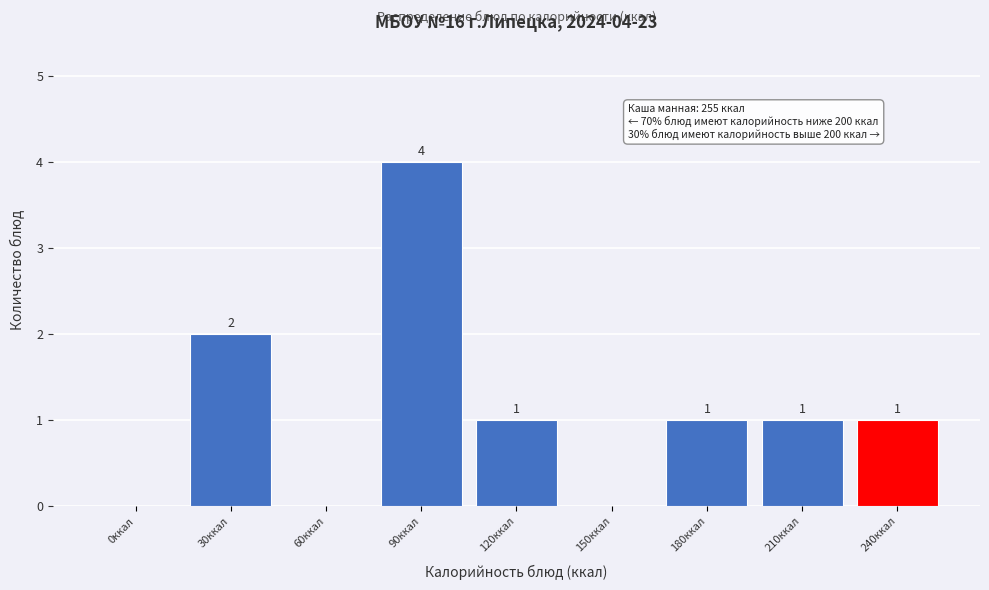

Reading left to right, transcribe all the data shown in this chart.

0ккал=0	30ккал=2	60ккал=0	90ккал=4	120ккал=1	150ккал=0	180ккал=1	210ккал=1	240ккал=1